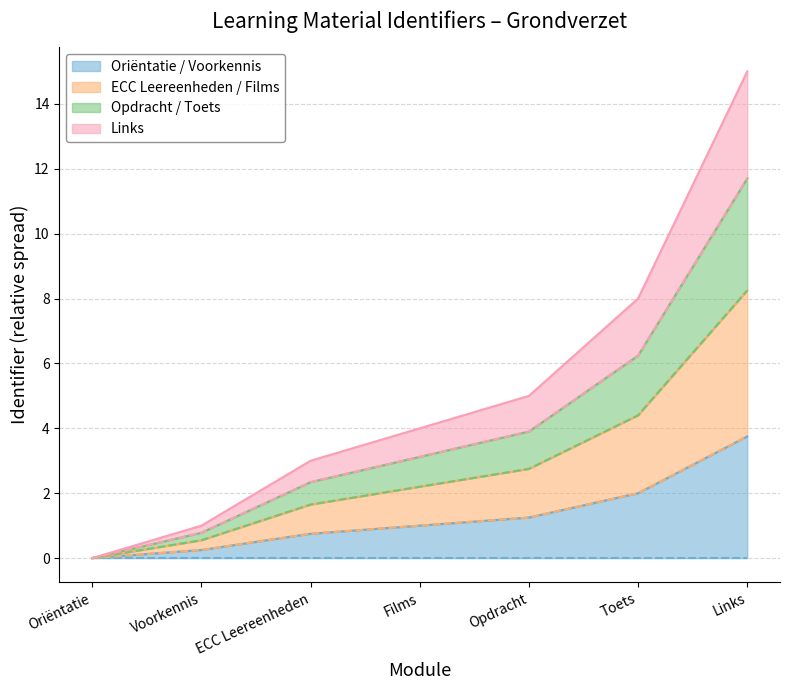

What is the label of the 4th point from the left?

Films